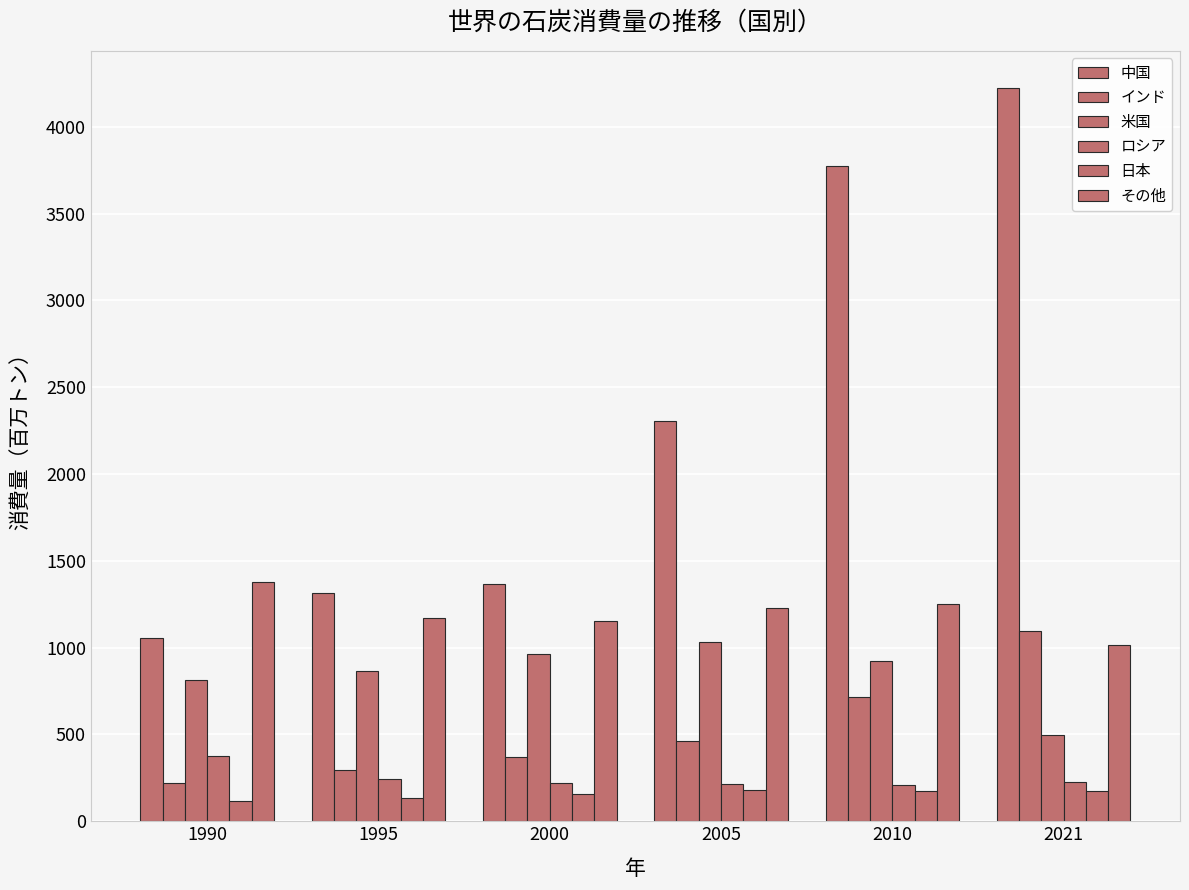

Where is ロシア nearest to the value 292?

1995